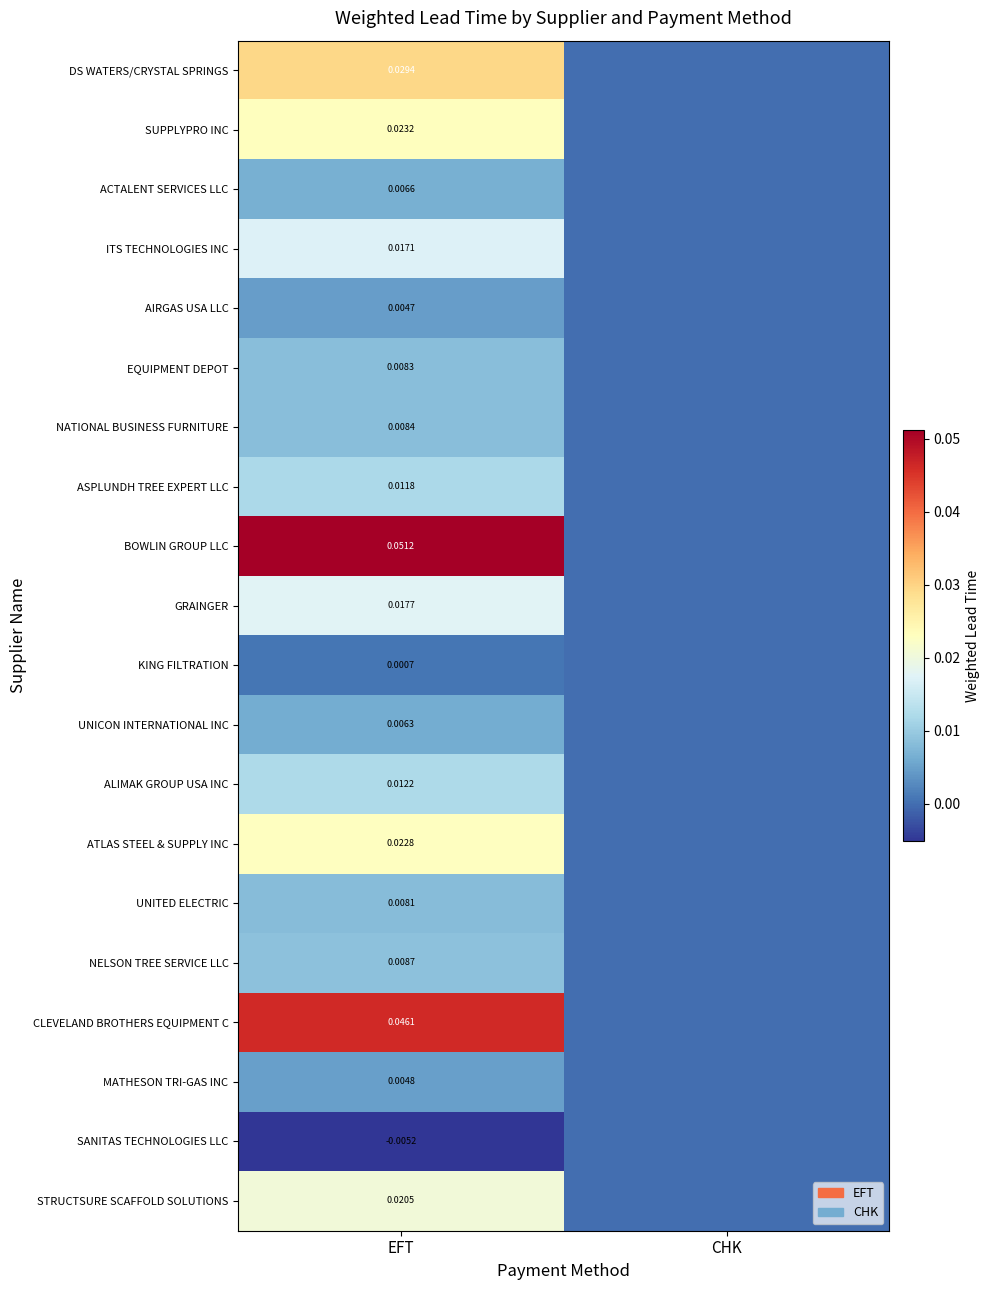

Which category has the lowest value across all series?

EFT